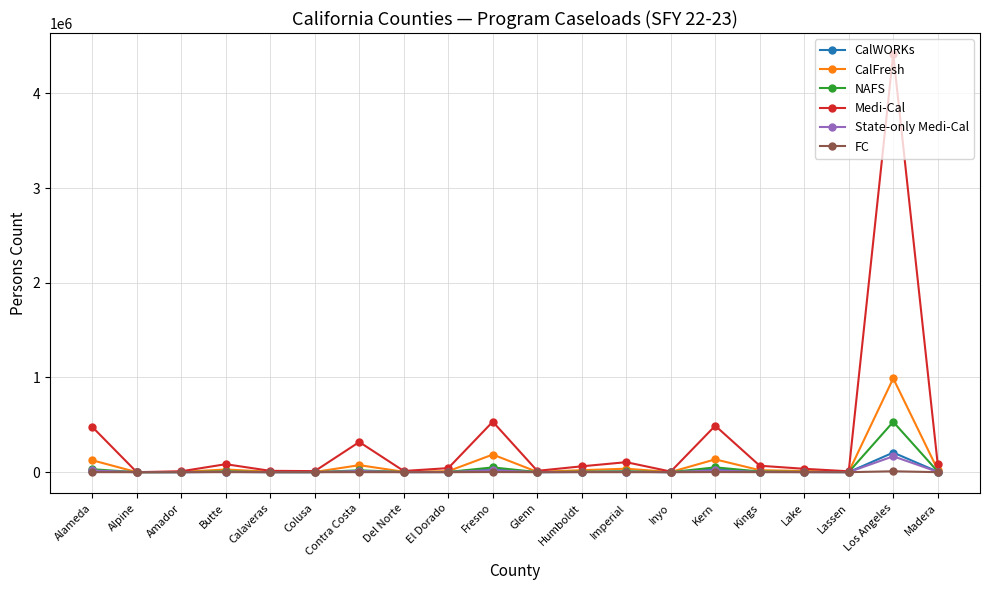

True or false: CalFresh has more than 0 interior local peaks.

True